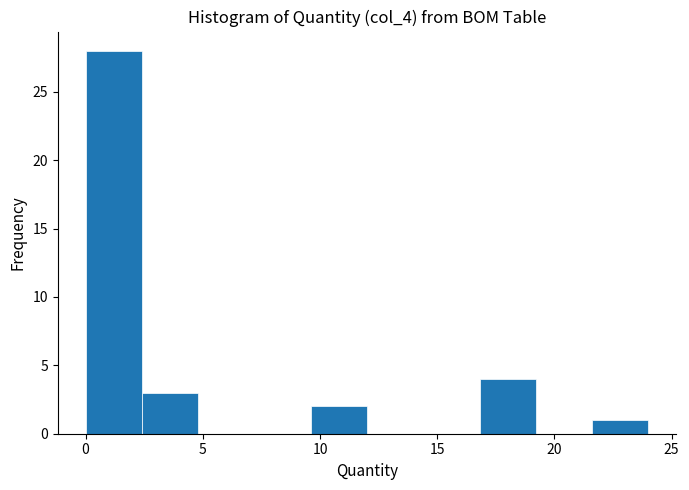

Over which range of the x-axis is the bar tallest?

0.0 to 2.5